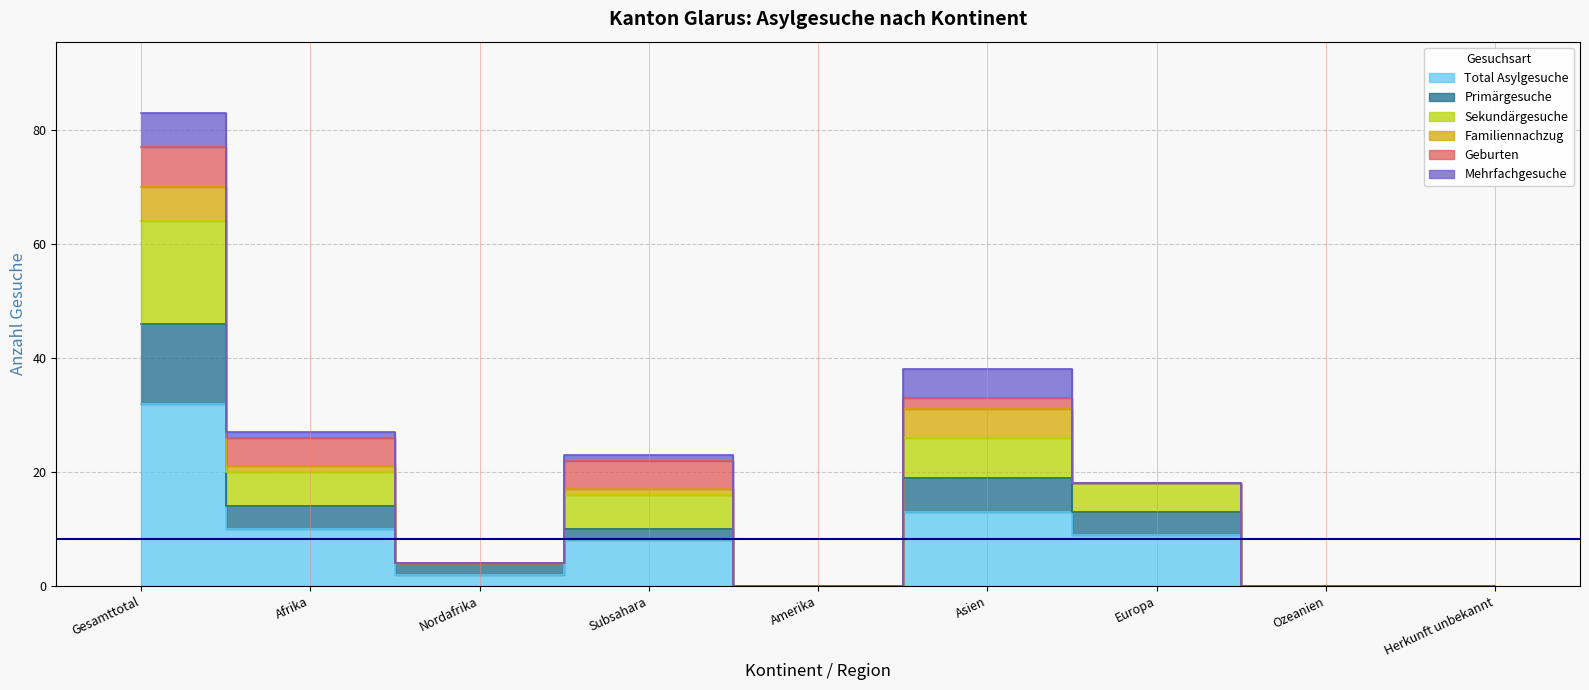

True or false: Total Asylgesuche has more than 2 interior local peaks.

False